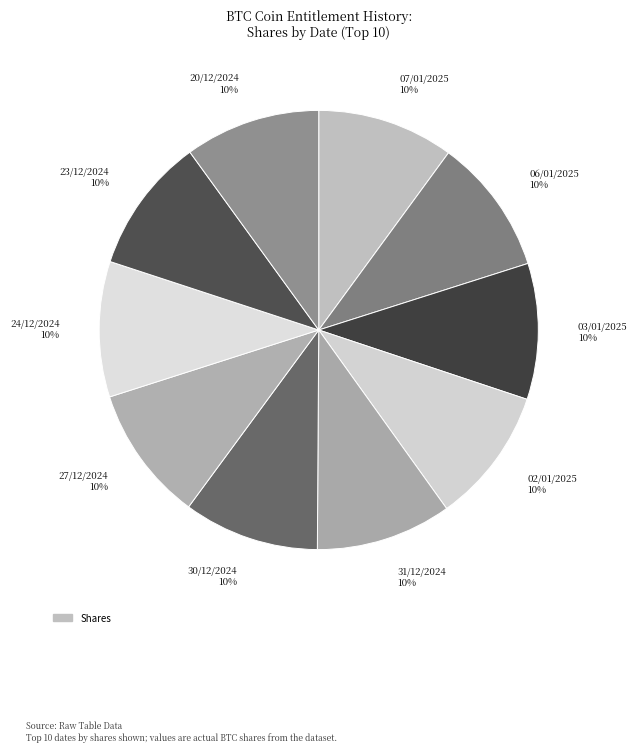

Is the sum of 30/12/2024 10% and 20/12/2024 10% greater than half?

No